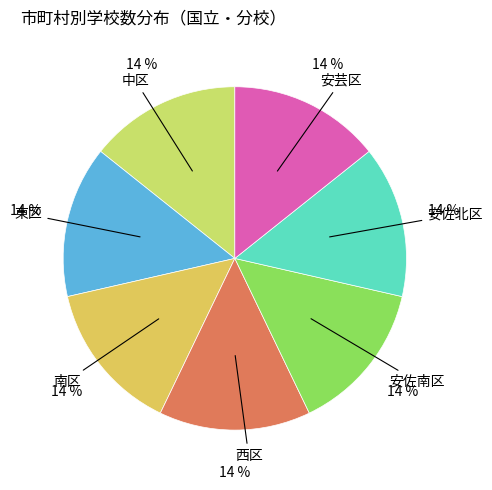

Rank the categories by value from highest to lowest.

中区, 東区, 南区, 西区, 安佐南区, 安佐北区, 安芸区